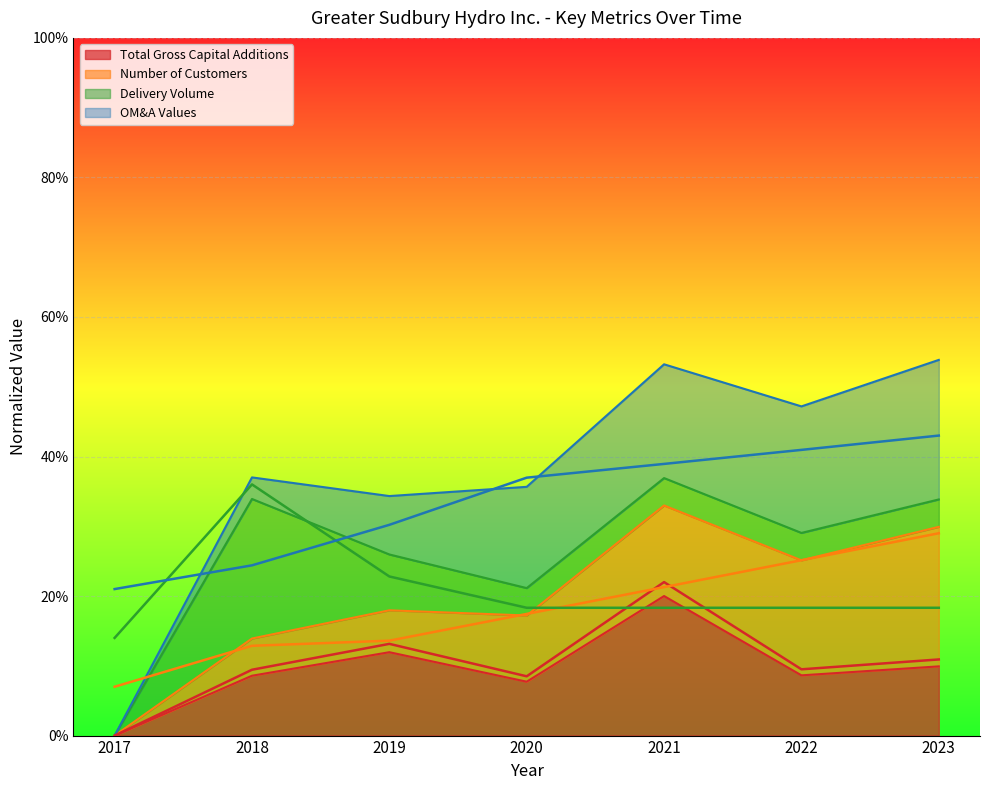

At how many categories does at least one series exceed 0?

7